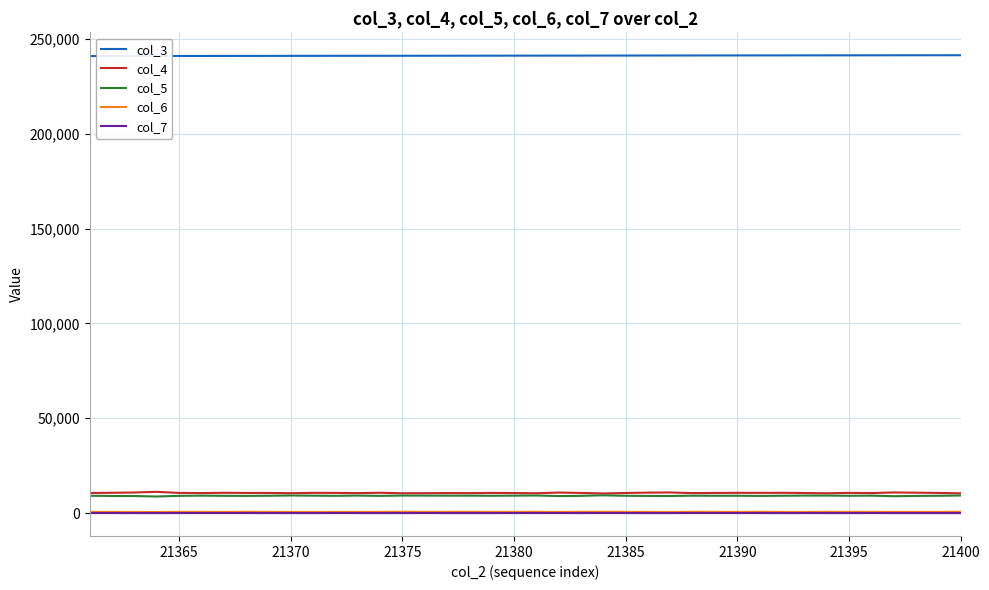

Which series has the largest total across all categories?

col_3